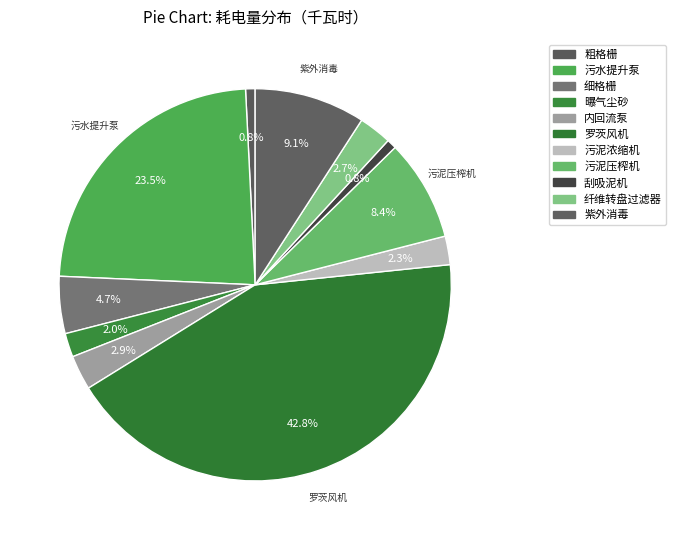

To the nearest percent, what is the difference between the 污水提升泵 and 内回流泵 slice percentages?

21%